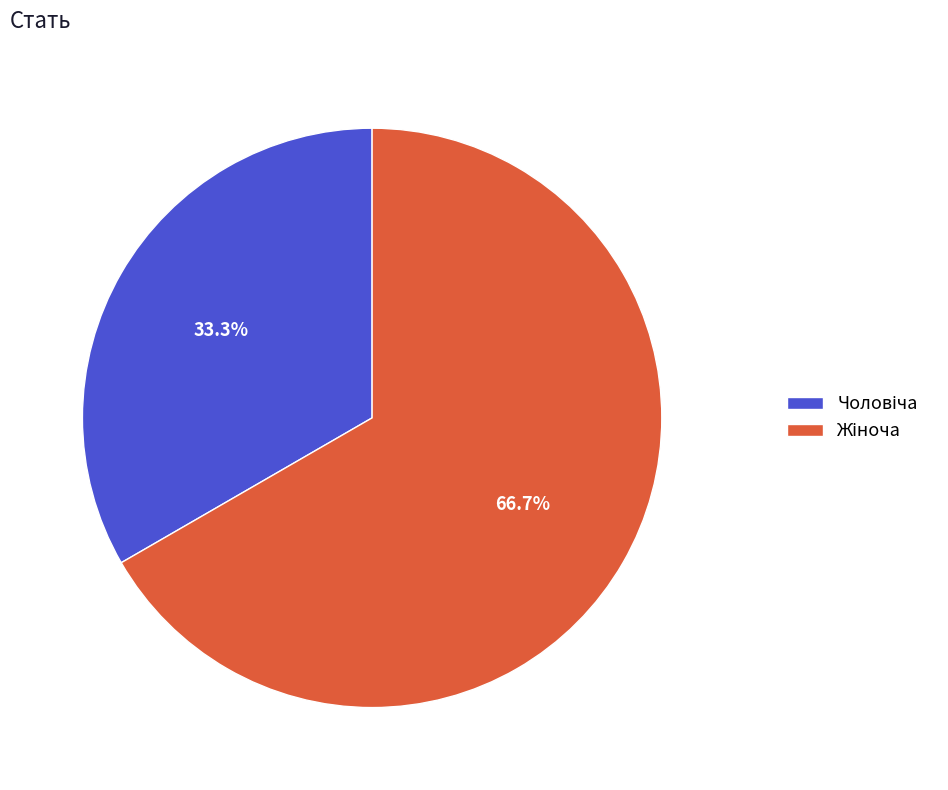

Is there any slice that represents more than half of the pie?

Yes